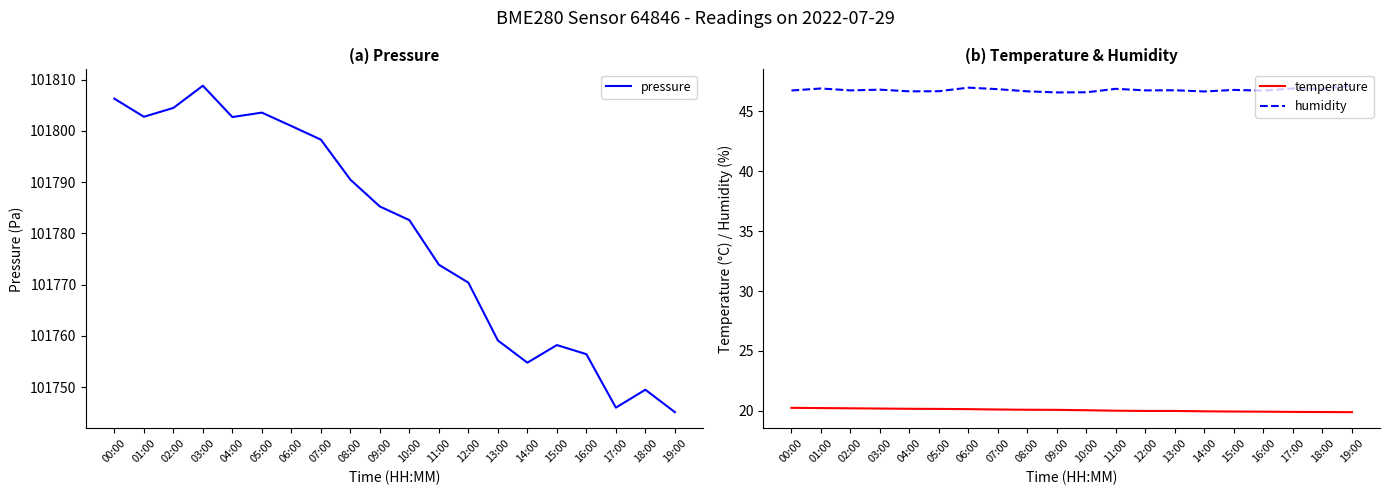

Which series has the largest range (max minus min)?

pressure